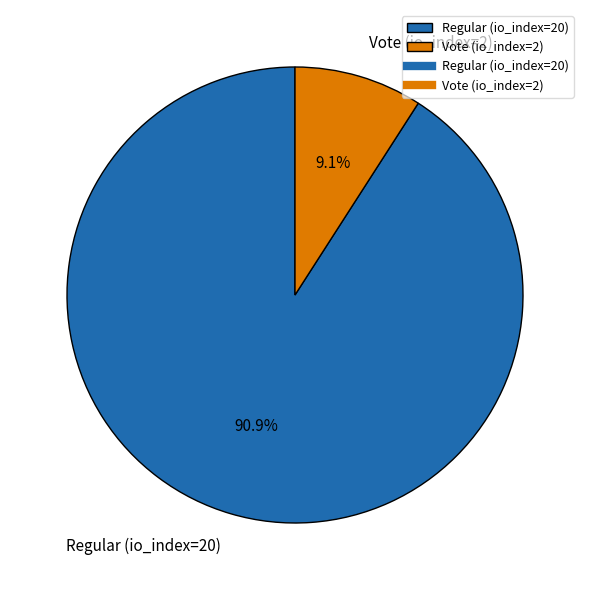

Combined, what portion of the pie is Vote (io_index=2) and Regular (io_index=20)?

100.0%